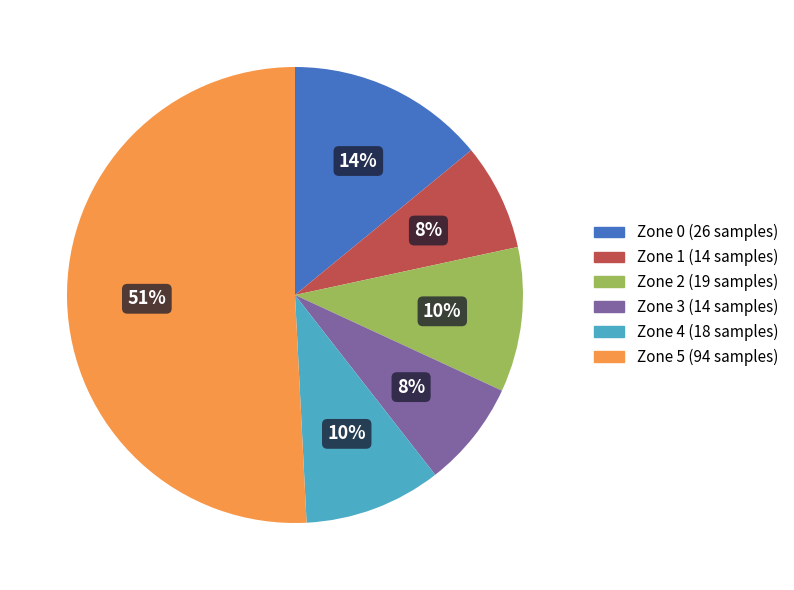

To the nearest percent, what portion does Zone 2 represent?

10%